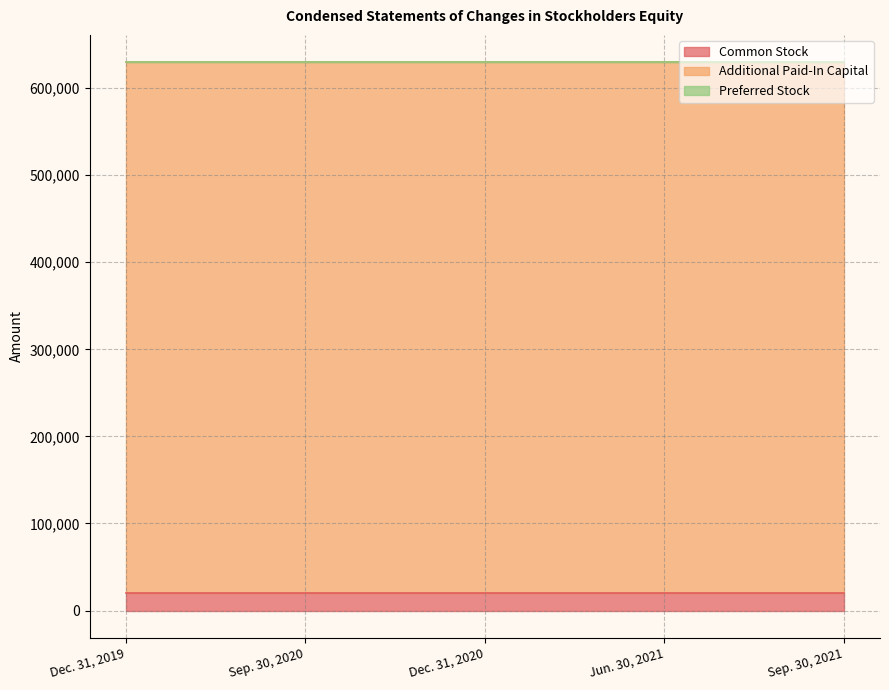

Is it true that Common Stock equals 9774 at Jun. 30, 2021?

False